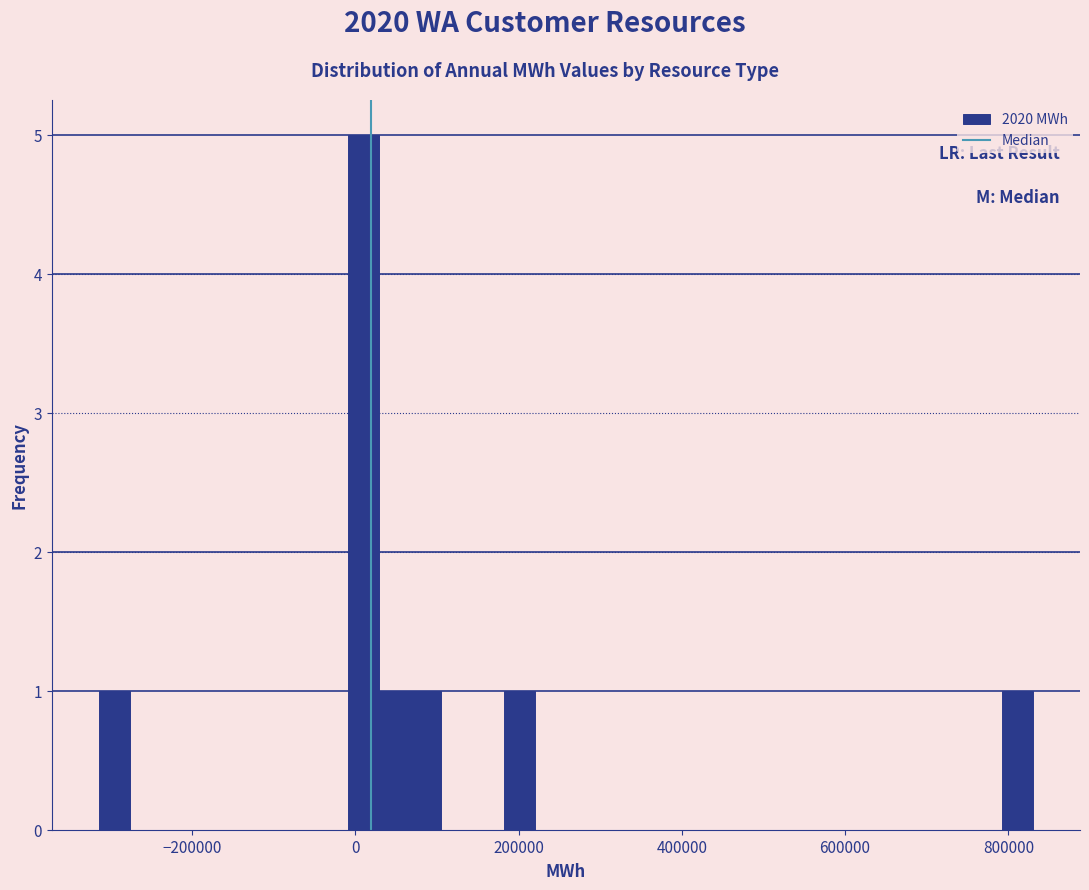

Around what value on the x-axis is the tallest bar? Give the approximate position of its centre, as read against the axis.

0